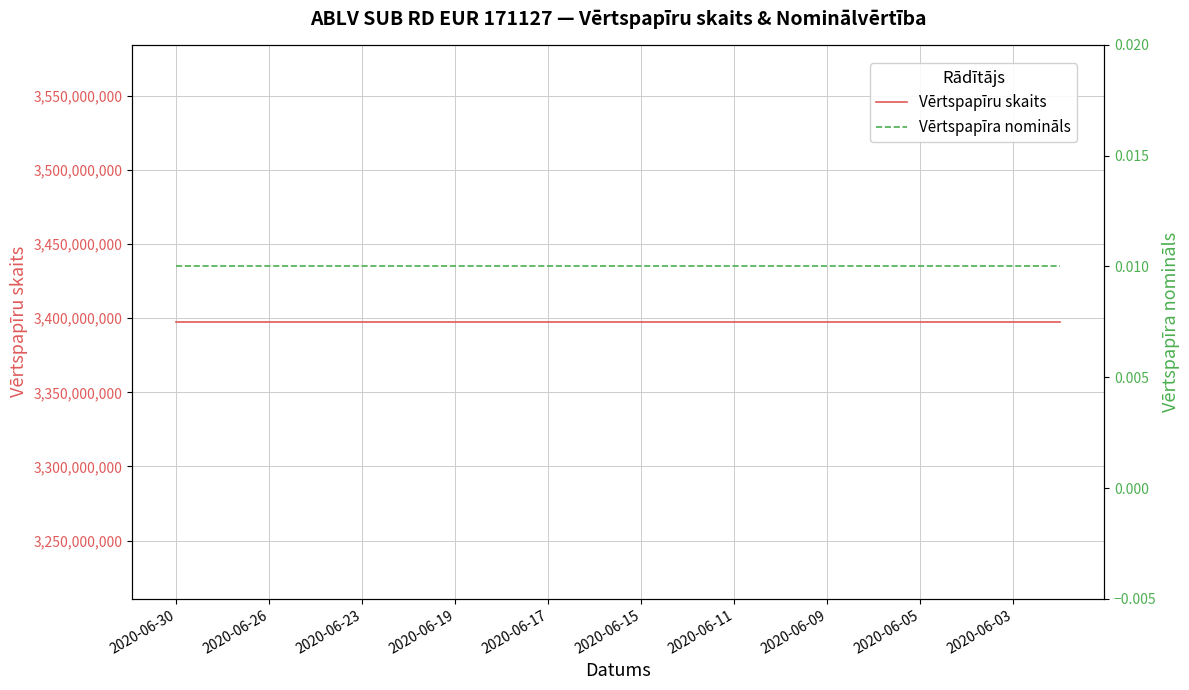

What is the sum of the Vērtspapīru skaits values at 17 and 19?

6795200000.0